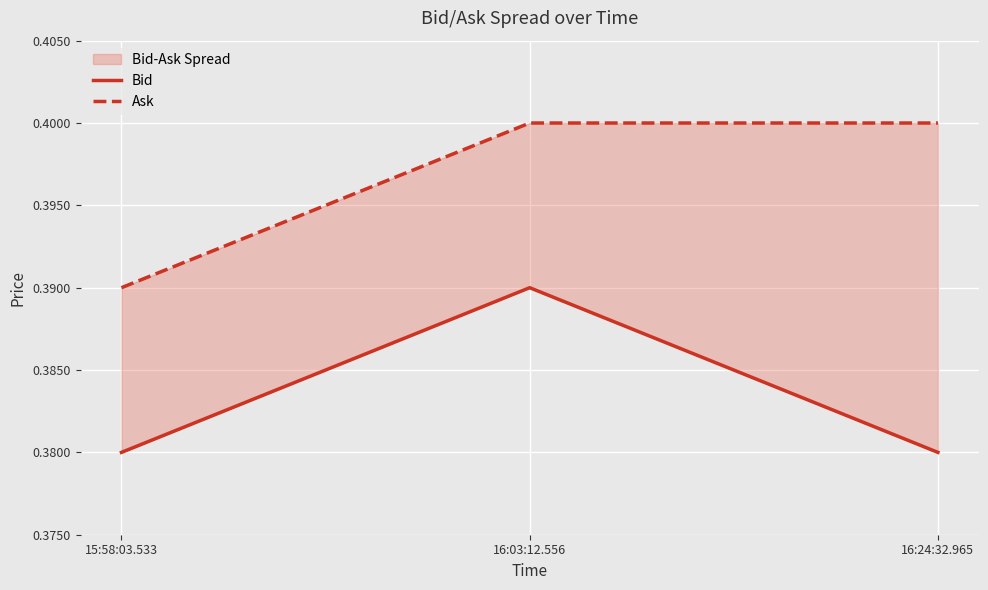

Reading right to left, what are all the values shown in this chart?

Bid: 0.4	0.4	0.4
Ask: 0.4	0.4	0.4